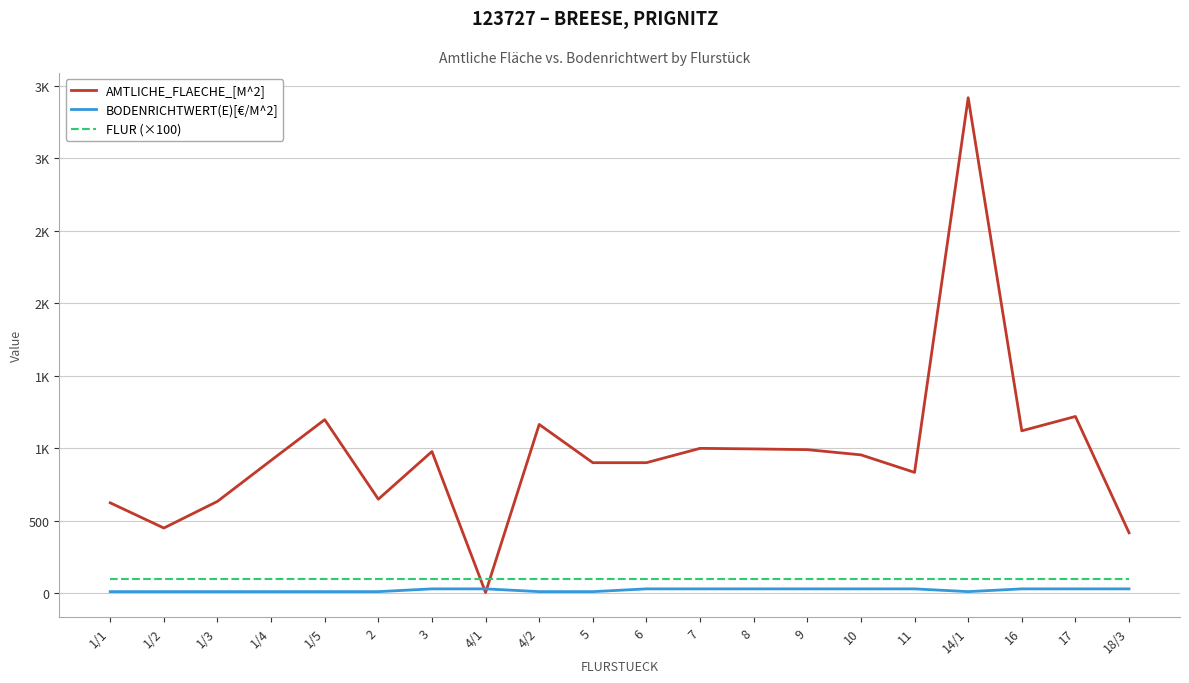

Does the chart have visible grid lines?

Yes